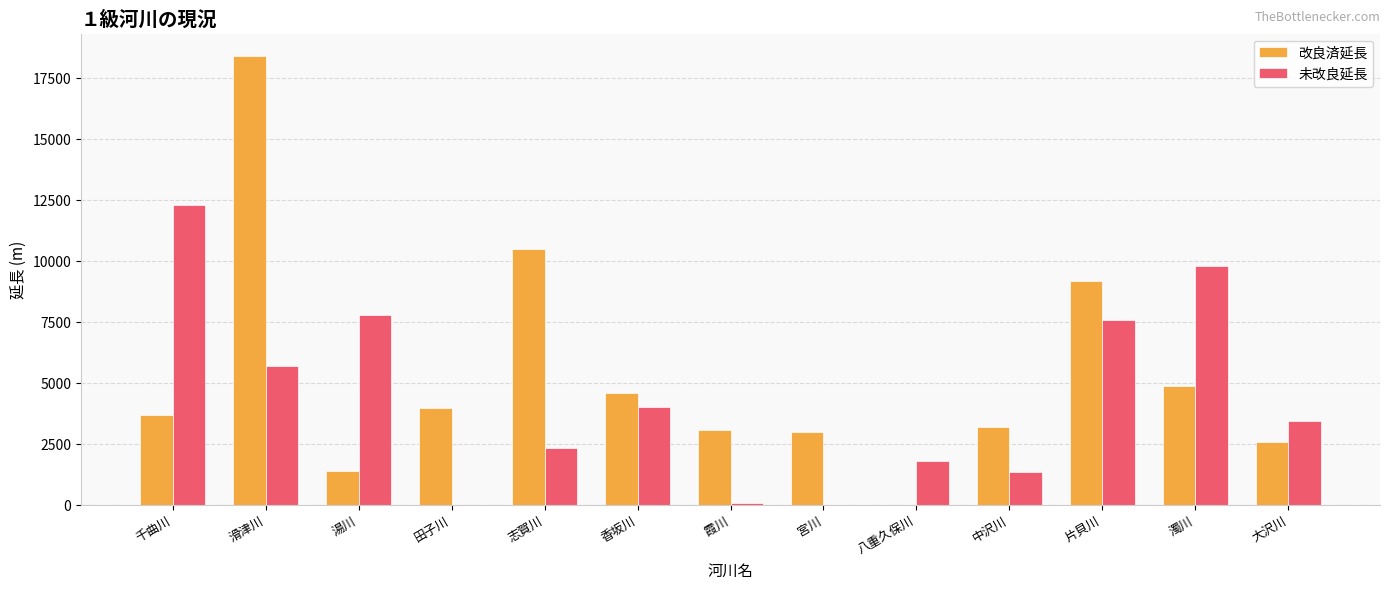

Are the bars grouped side by side (vs. stacked)?

Yes